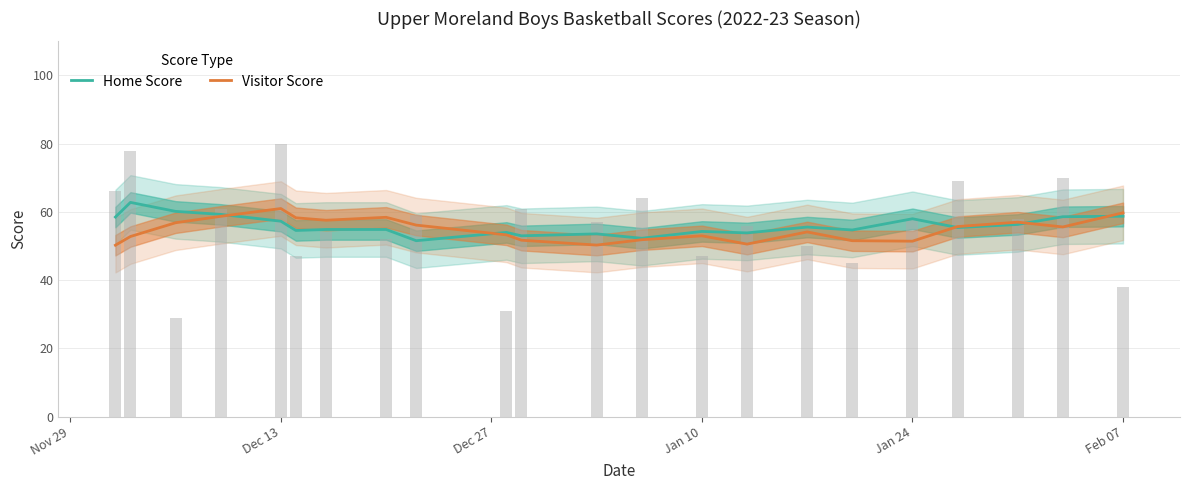

At which label does Home Score first exceed 55?

Nov 29